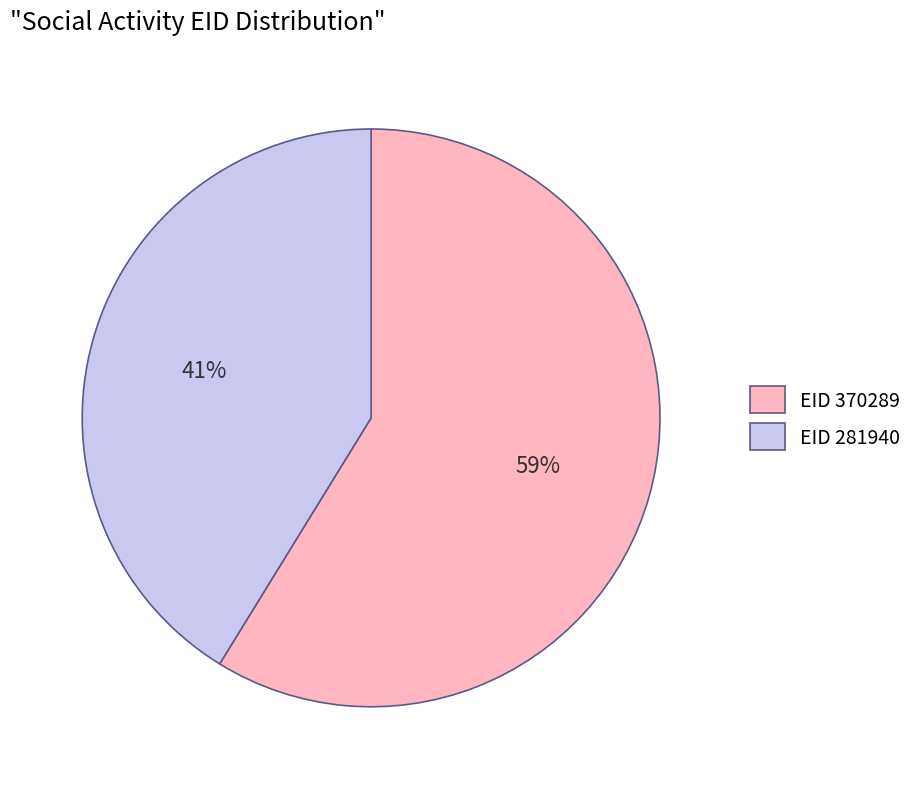

Is there a majority slice in this chart?

Yes